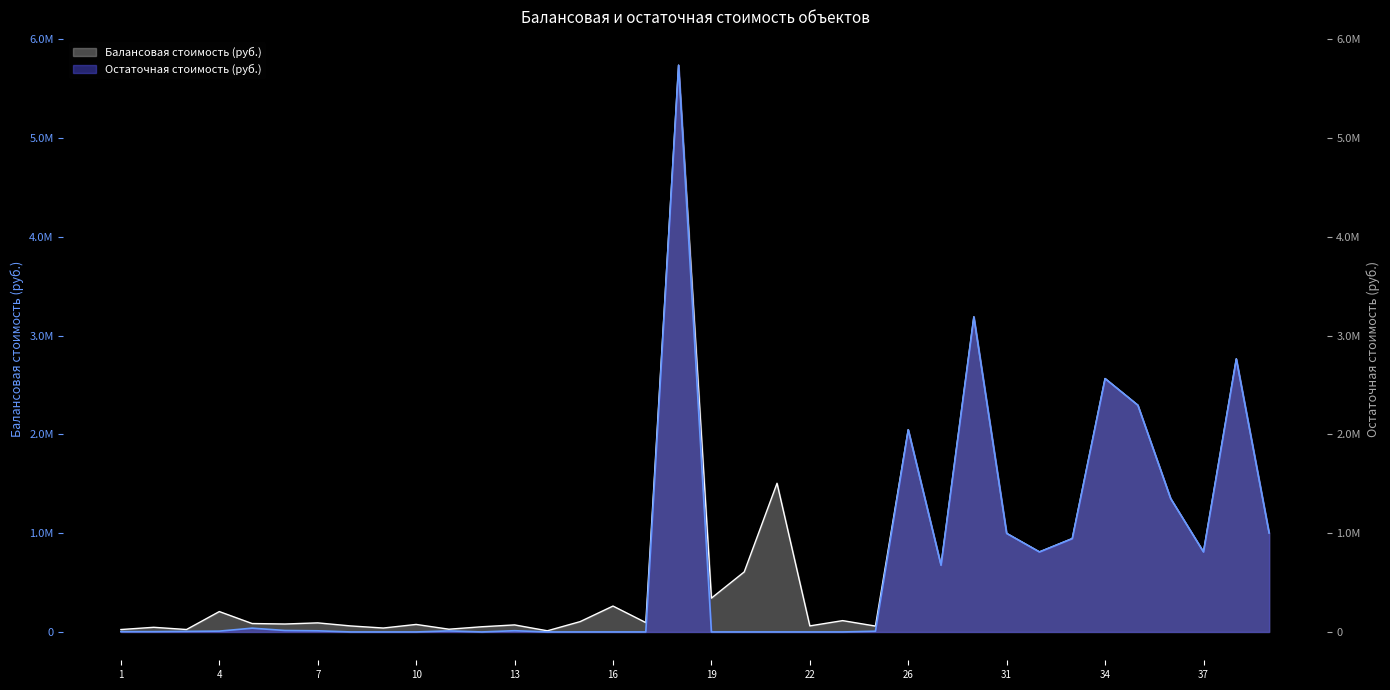

True or false: Балансовая стоимость (руб.) has a value of 18563.1 at 9.

False